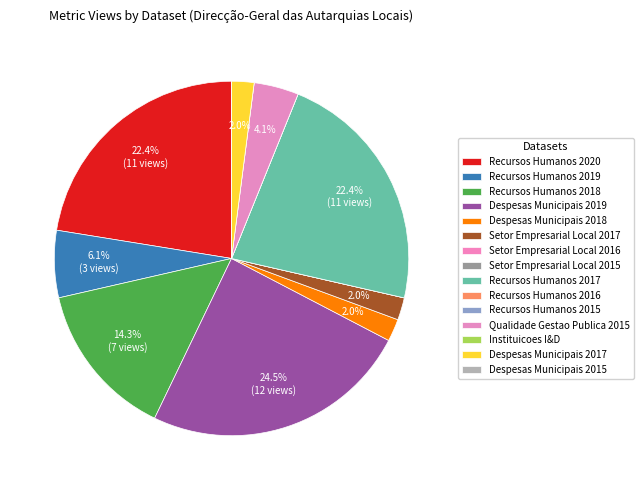

What is the smallest slice in the pie chart?

Setor Empresarial Local 2016